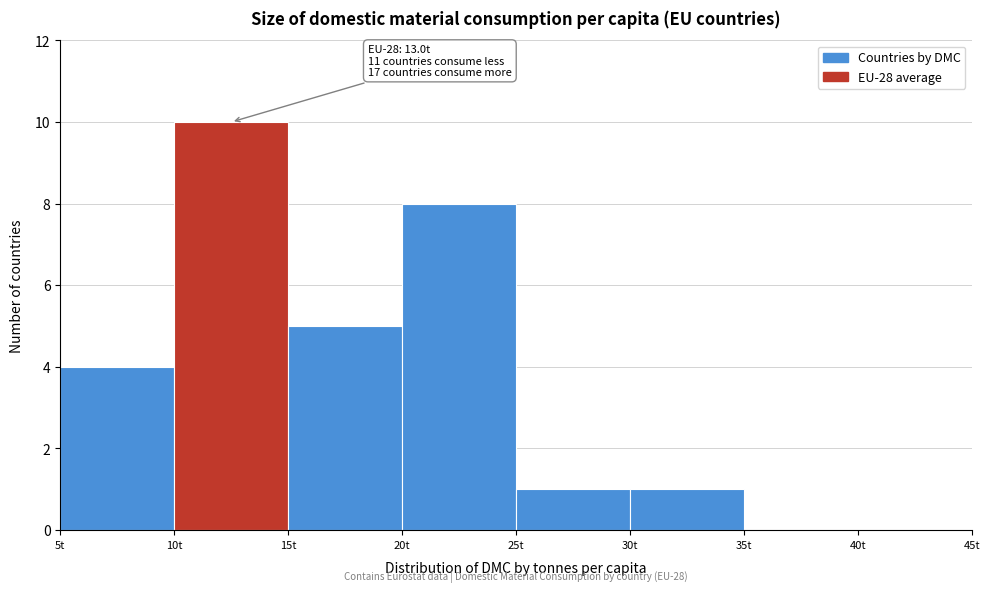

Which range on the x-axis has the tallest bar?

10 to 15